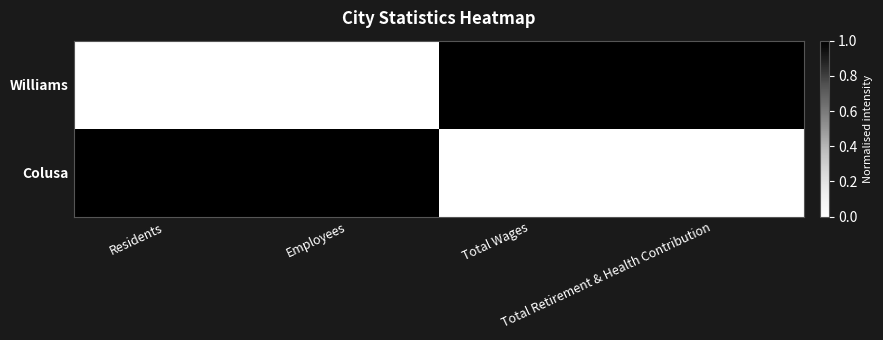

List the series in order of their peak value, highest first.

Williams, Colusa